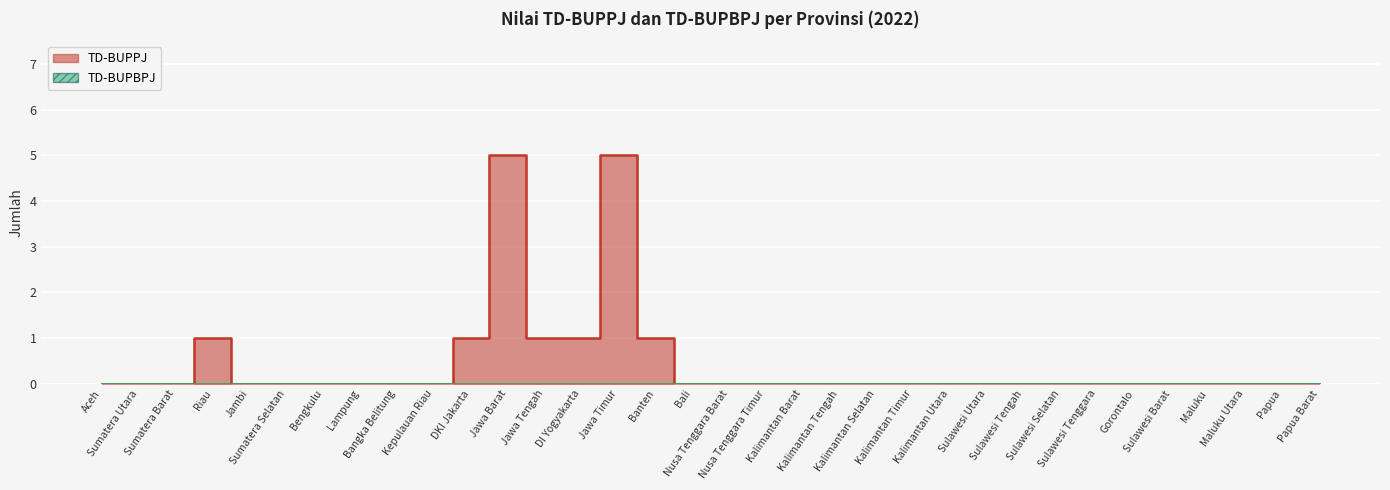

Reading right to left, what are all the values shown in this chart?

Papua Barat=0	Papua=0	Maluku Utara=0	Maluku=0	Sulawesi Barat=0	Gorontalo=0	Sulawesi Tenggara=0	Sulawesi Selatan=0	Sulawesi Tengah=0	Sulawesi Utara=0	Kalimantan Utara=0	Kalimantan Timur=0	Kalimantan Selatan=0	Kalimantan Tengah=0	Kalimantan Barat=0	Nusa Tenggara Timur=0	Nusa Tenggara Barat=0	Bali=0	Banten=1	Jawa Timur=5	DI Yogyakarta=1	Jawa Tengah=1	Jawa Barat=5	DKI Jakarta=1	Kepulauan Riau=0	Bangka Belitung=0	Lampung=0	Bengkulu=0	Sumatera Selatan=0	Jambi=0	Riau=1	Sumatera Barat=0	Sumatera Utara=0	Aceh=0